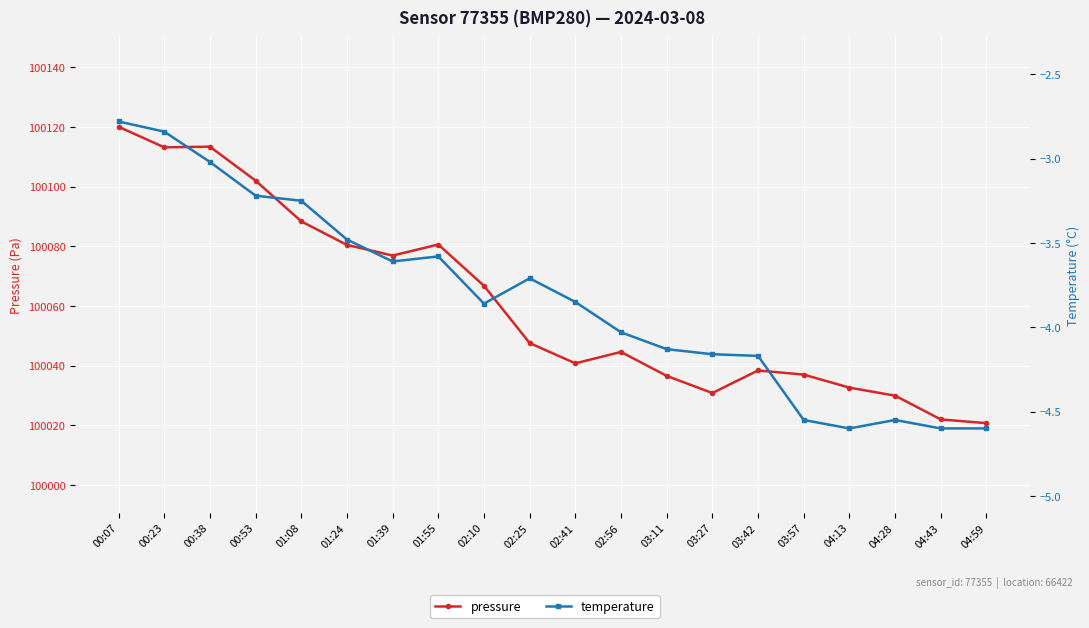

What is the difference between the pressure values at 04:13 and 00:38?

80.7